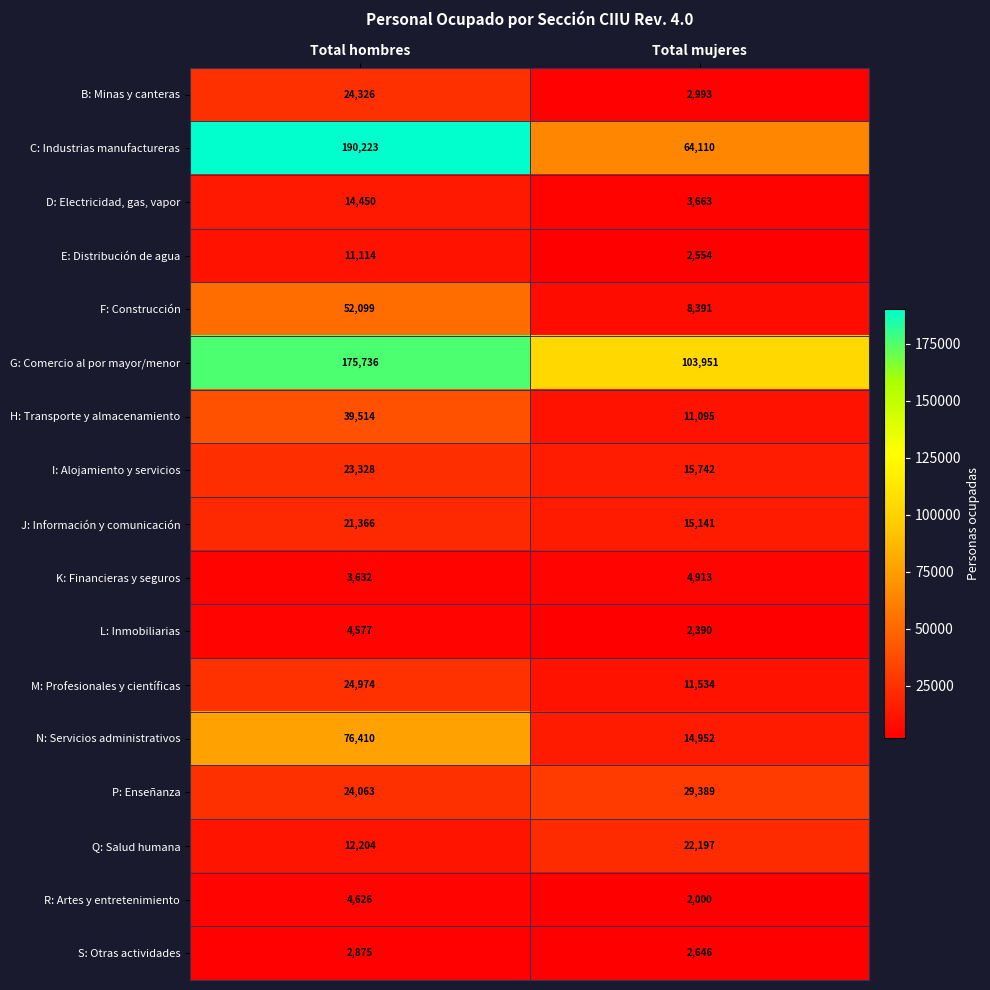

Which series has the widest spread of values?

C: Industrias manufactureras